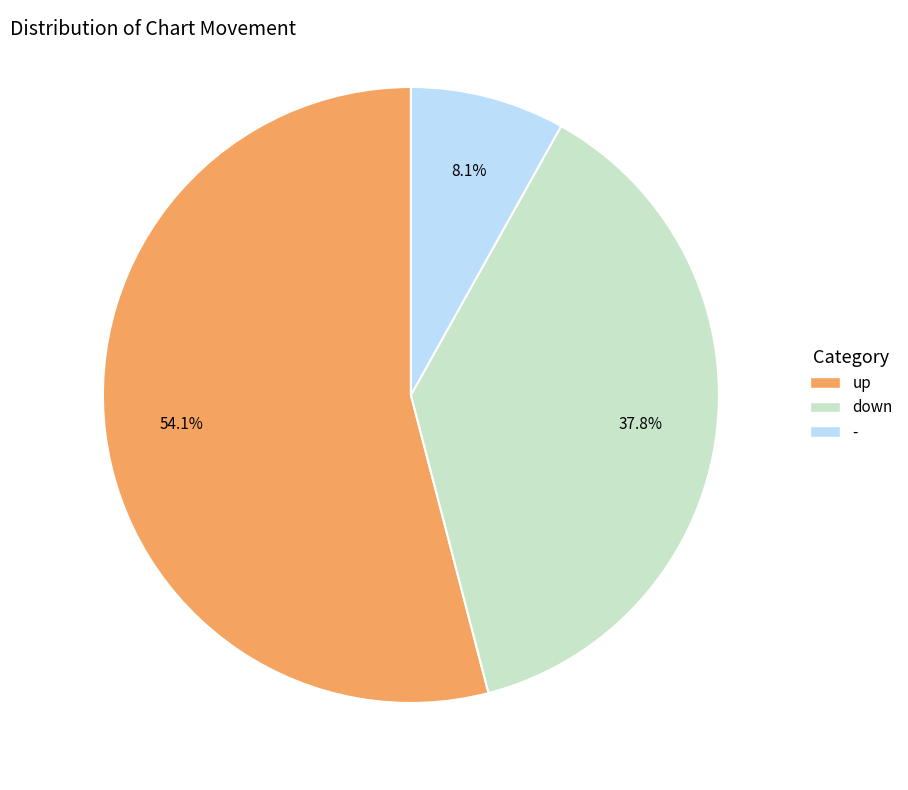

To the nearest percent, what is the difference between the up and down slice percentages?

16%